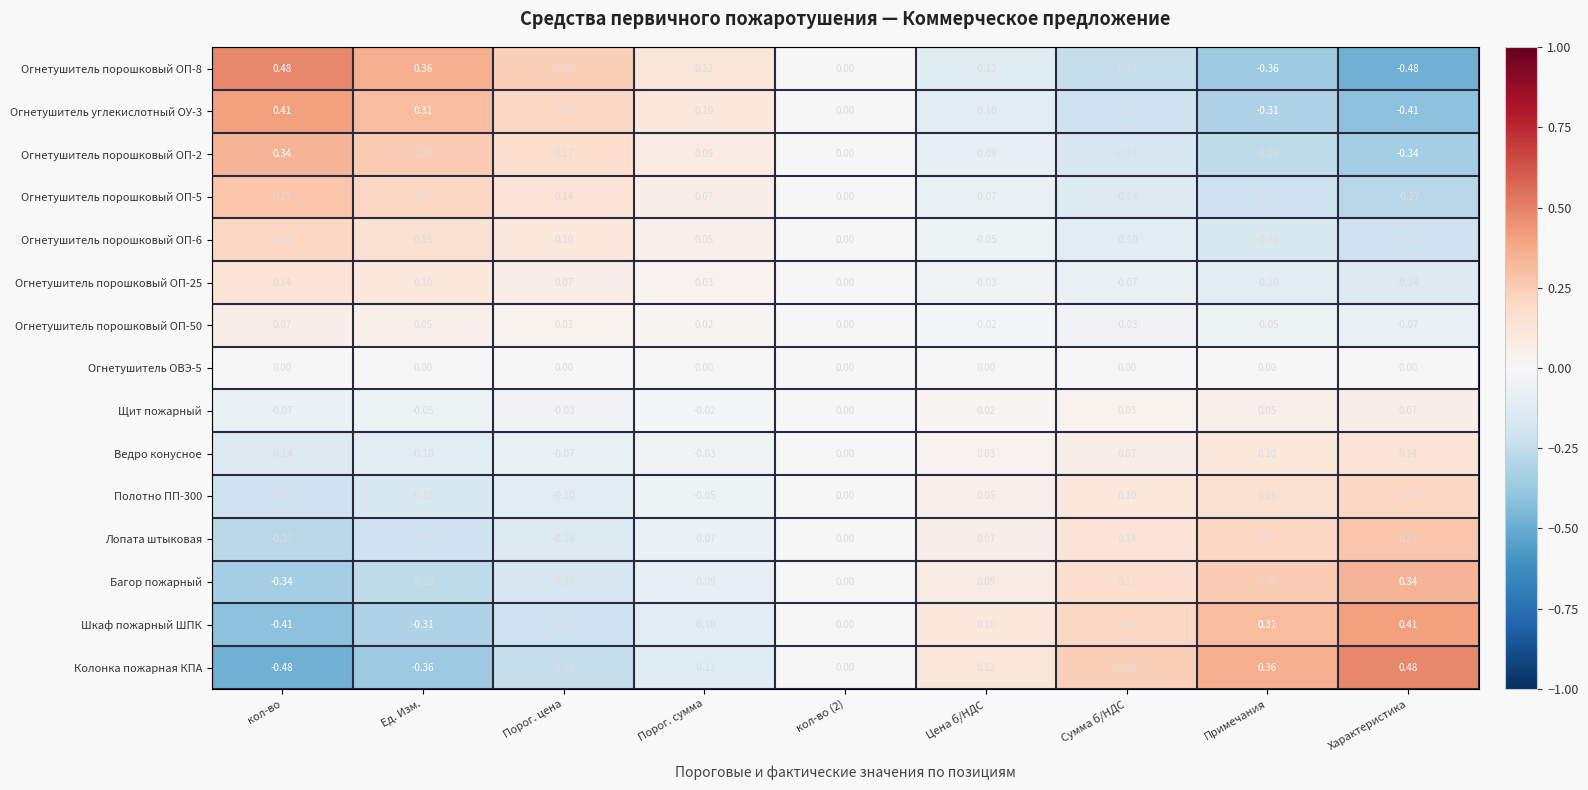

At which label does Огнетушитель углекислотный ОУ-3 first exceed 0?

кол-во